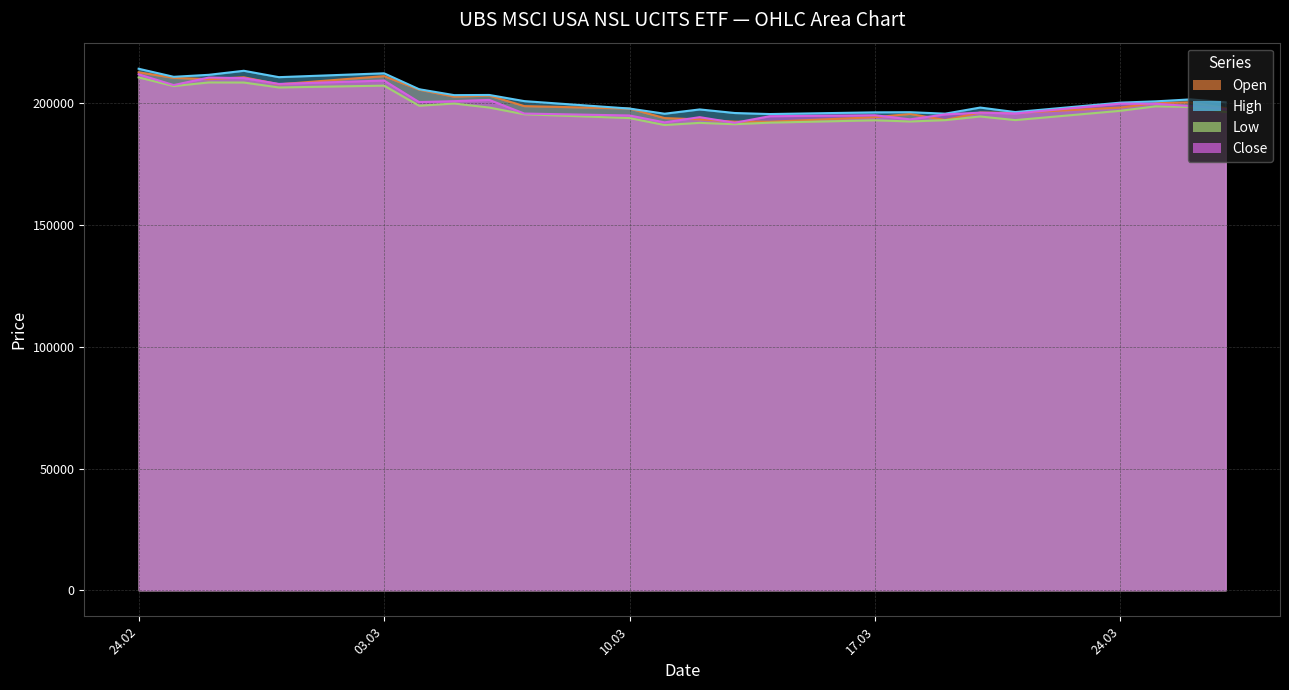

How many distinct data groups are displayed?

4